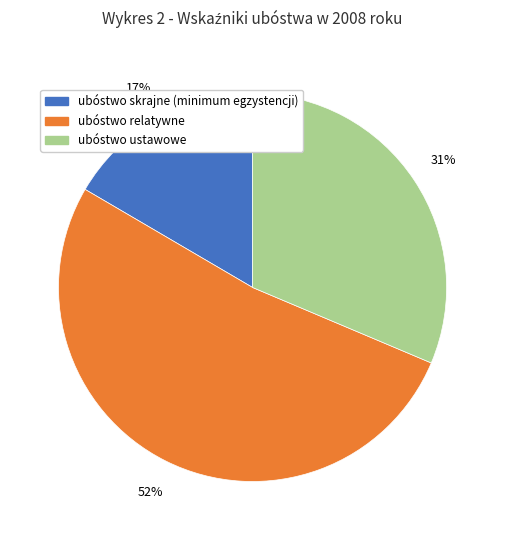

Is it true that ubóstwo ustawowe is 31% of the pie?

True